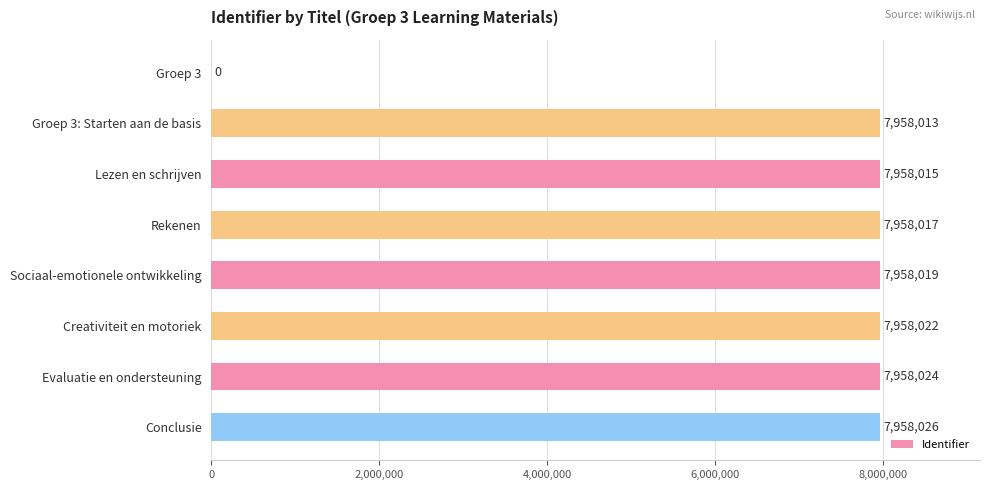

What is the maximum value shown in the chart?

7958026